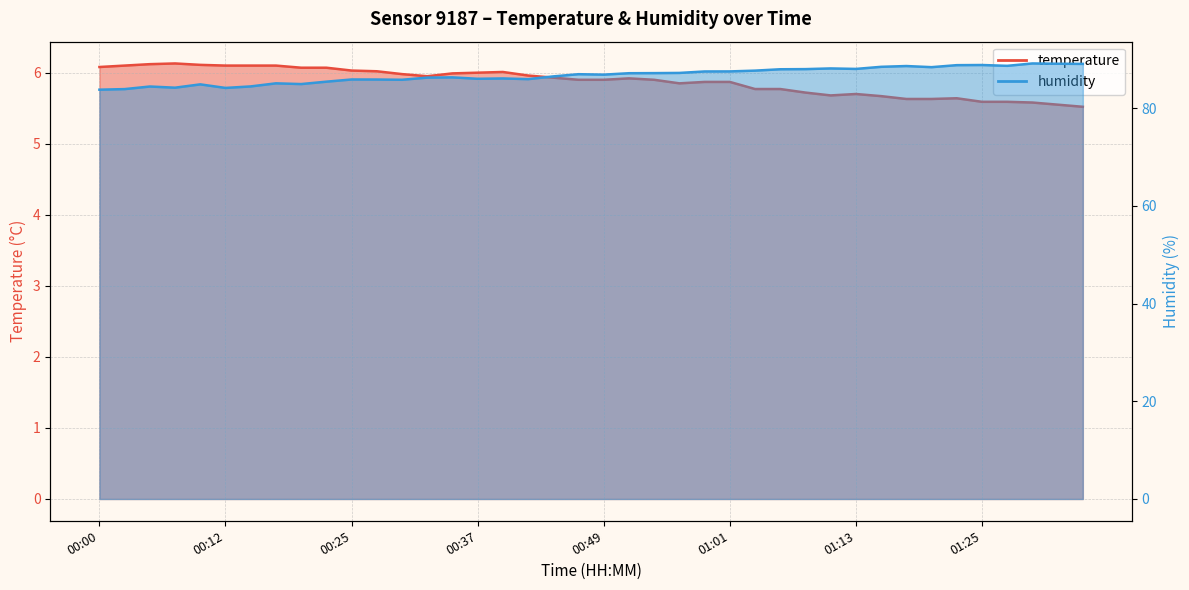

Which label corresponds to the largest value in the chart?

01:30